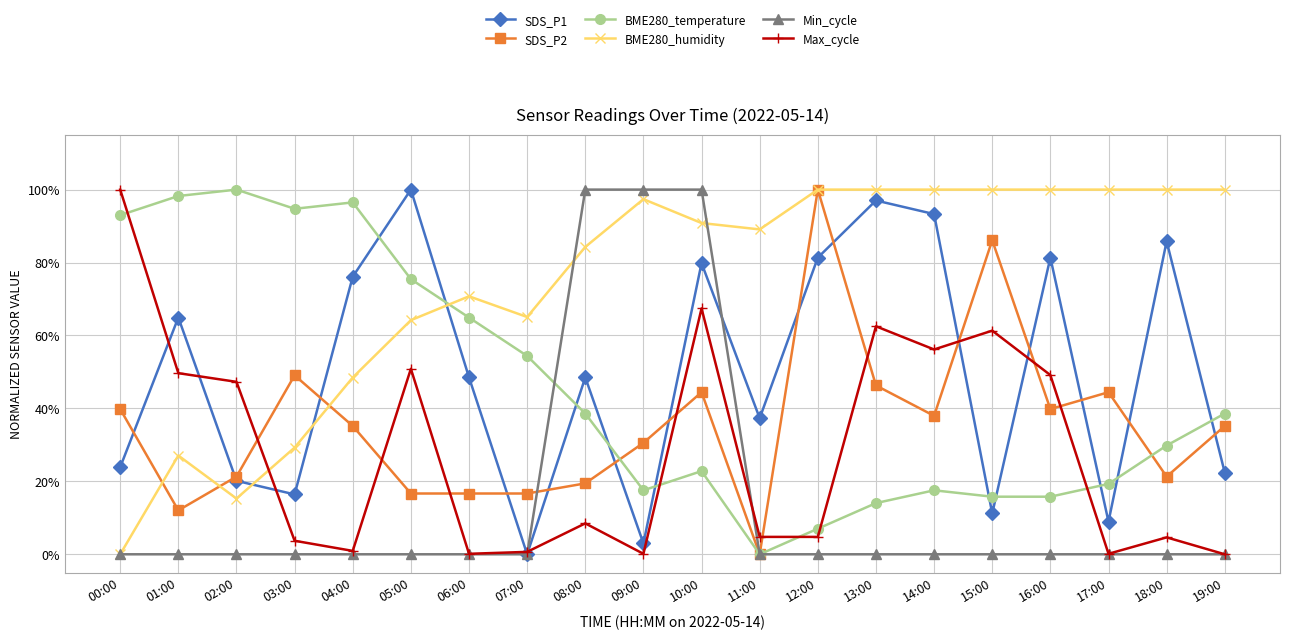

Is this an area chart (filled region under the line)?

No